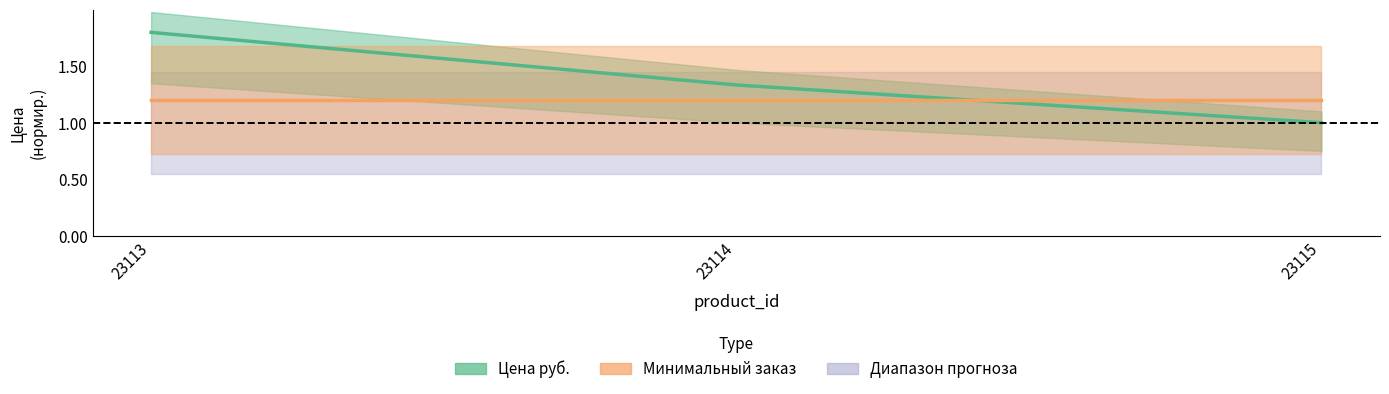

What is the average value of the Минимальный заказ series?

1.2